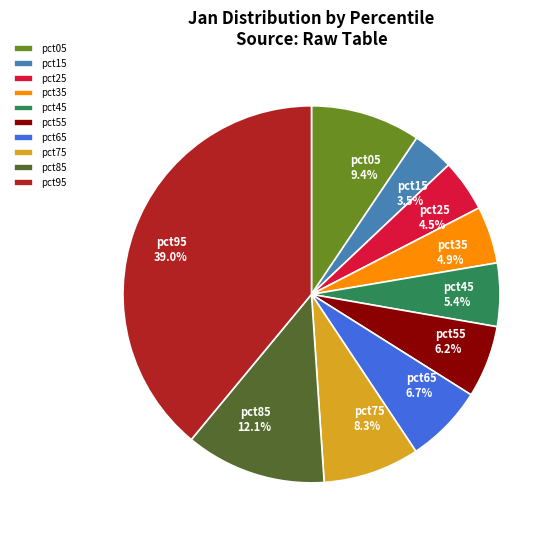

Which category has the biggest portion of the pie?

pct95